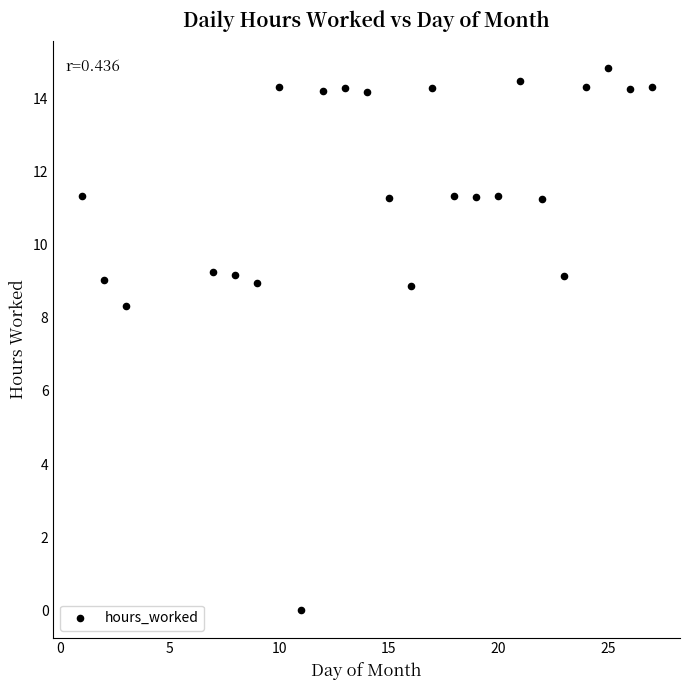

What is the range of Y values (max minus min)?

14.8